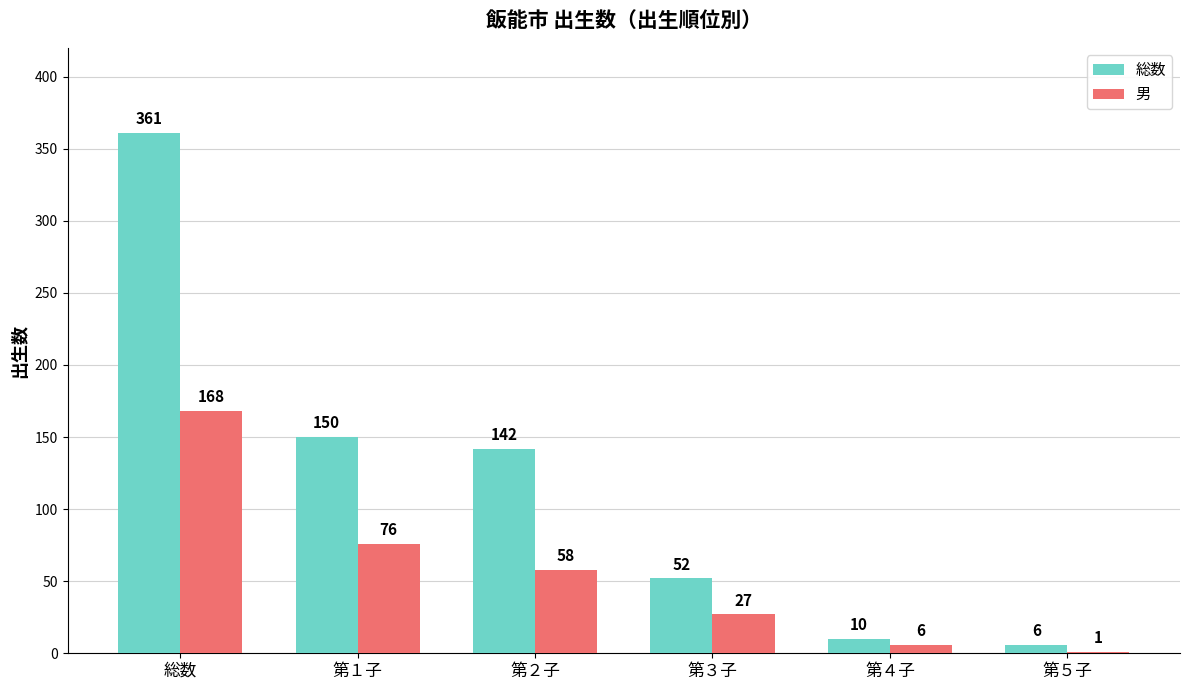

Reading left to right, transcribe all the data shown in this chart.

総数: 総数=361	第１子=150	第２子=142	第３子=52	第４子=10	第５子=6
男: 総数=168	第１子=76	第２子=58	第３子=27	第４子=6	第５子=1